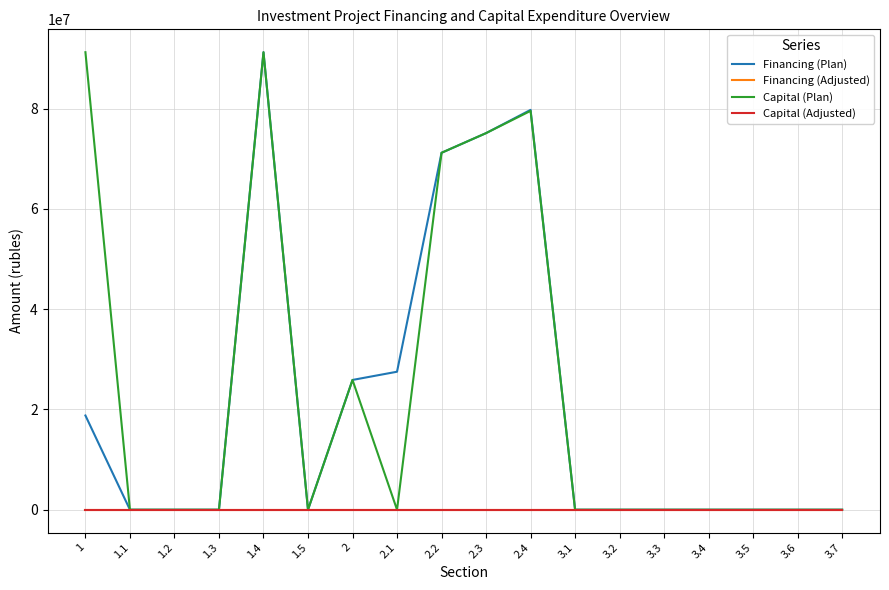

What is the total value across all series at 3.7?

1282